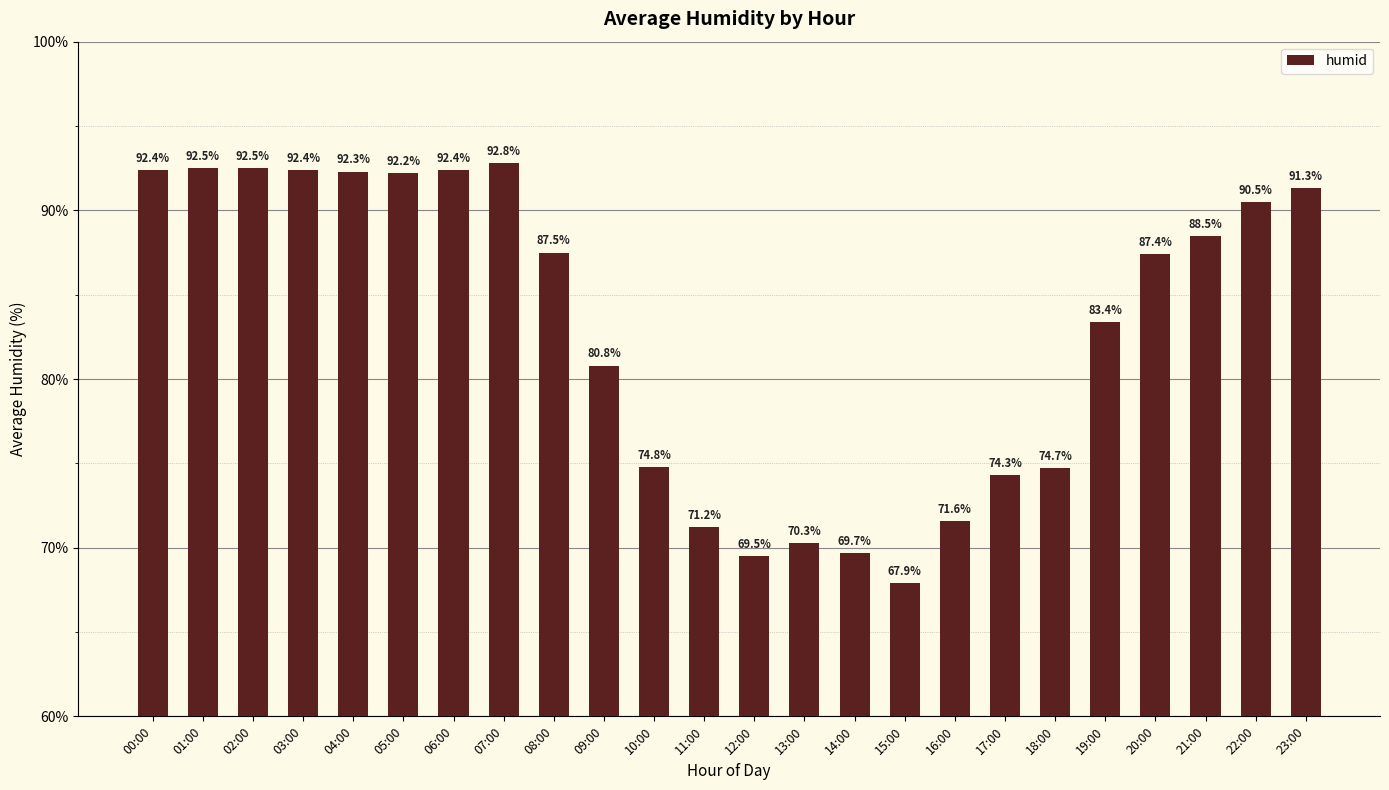

Reading left to right, transcribe all the data shown in this chart.

92.4	92.5	92.5	92.4	92.3	92.2	92.4	92.8	87.5	80.8	74.8	71.2	69.5	70.3	69.7	67.9	71.6	74.3	74.7	83.4	87.4	88.5	90.5	91.3